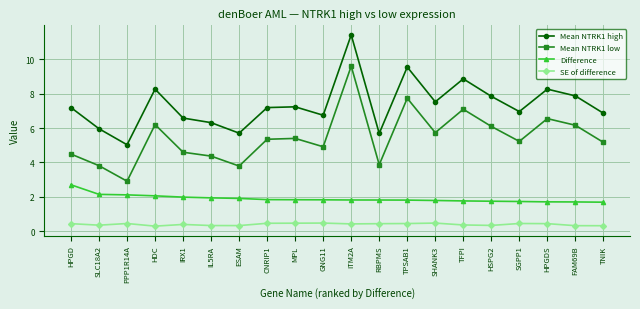

True or false: Mean NTRK1 high has a value of 7.9 at FAM69B.

True